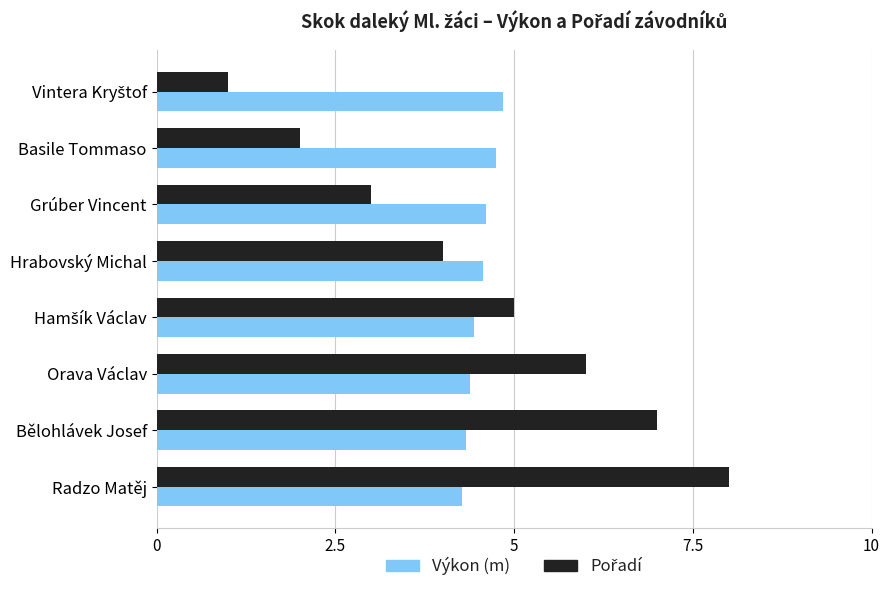

Count the number of categories in the chart.

8